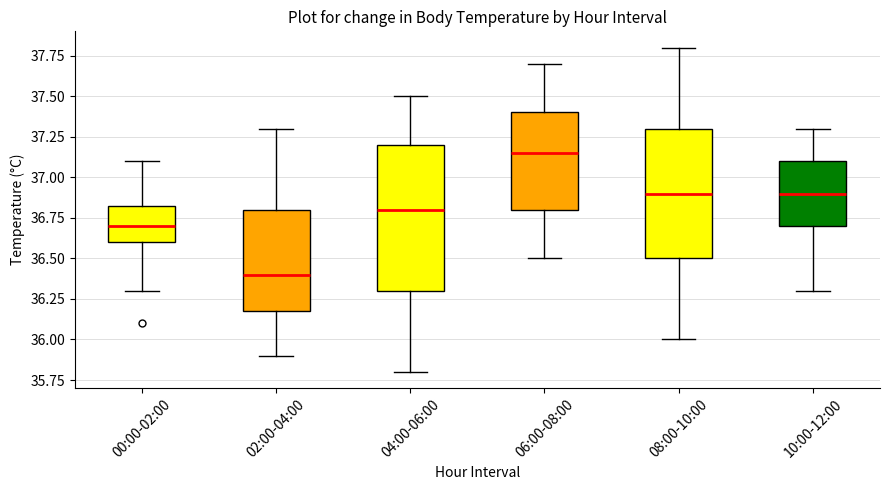

Reading left to right, read every box against the y-axis: the position of its median line, the range the box covers, and the ends of its whiskers. The values are not printed on the chart, so give them approximately, as read against the axis.

00:00-02:00: median 36.70, box 36.60 to 36.85, whiskers 36.30 to 37.10
02:00-04:00: median 36.40, box 36.20 to 36.80, whiskers 35.90 to 37.30
04:00-06:00: median 36.80, box 36.30 to 37.20, whiskers 35.80 to 37.50
06:00-08:00: median 37.15, box 36.80 to 37.40, whiskers 36.50 to 37.70
08:00-10:00: median 36.90, box 36.50 to 37.30, whiskers 36.00 to 37.80
10:00-12:00: median 36.90, box 36.70 to 37.10, whiskers 36.30 to 37.30